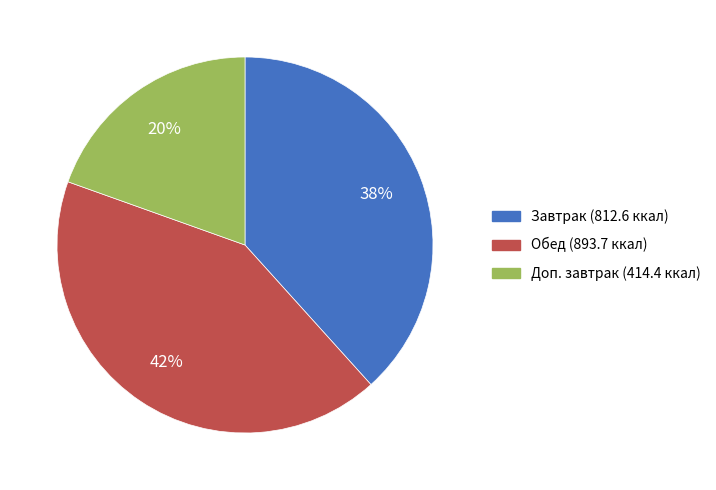

Does any single category account for the majority?

No